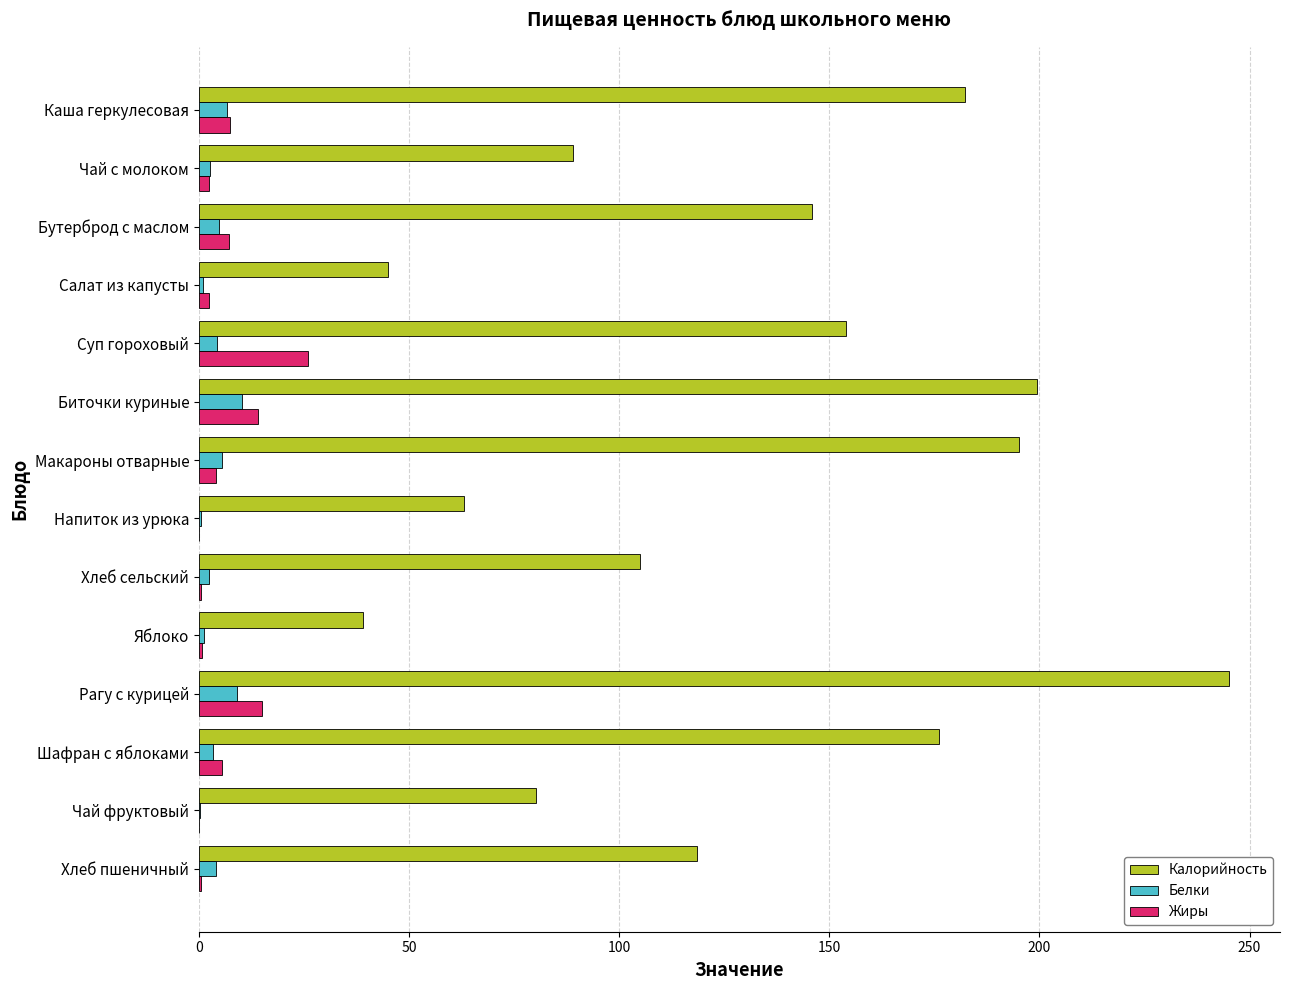

Which category has the highest value across all series?

Рагу с курицей